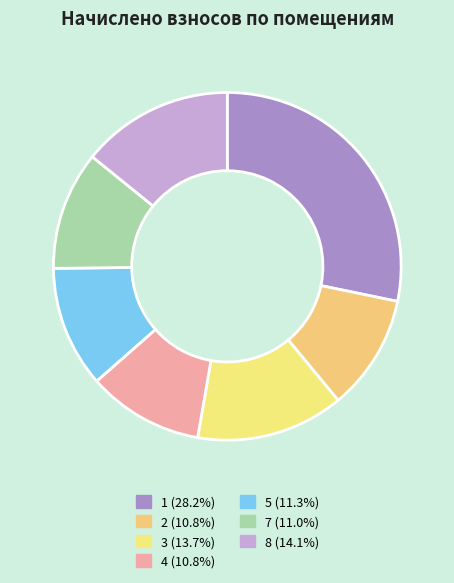

Do 1 and 4 together represent more than half of the pie?

No